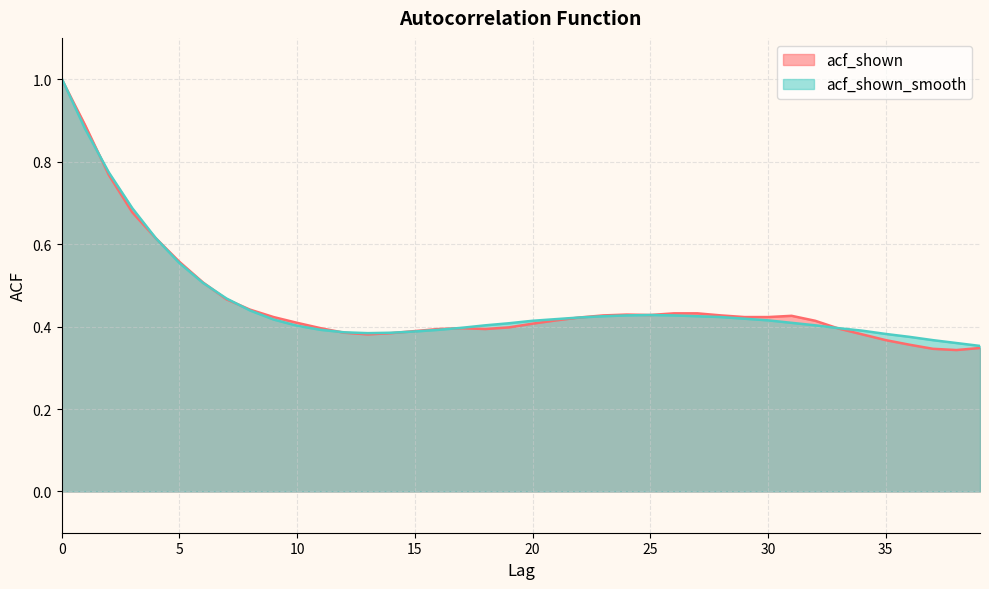

The value of acf_shown_smooth at 19 is 0.5. True or false?

False